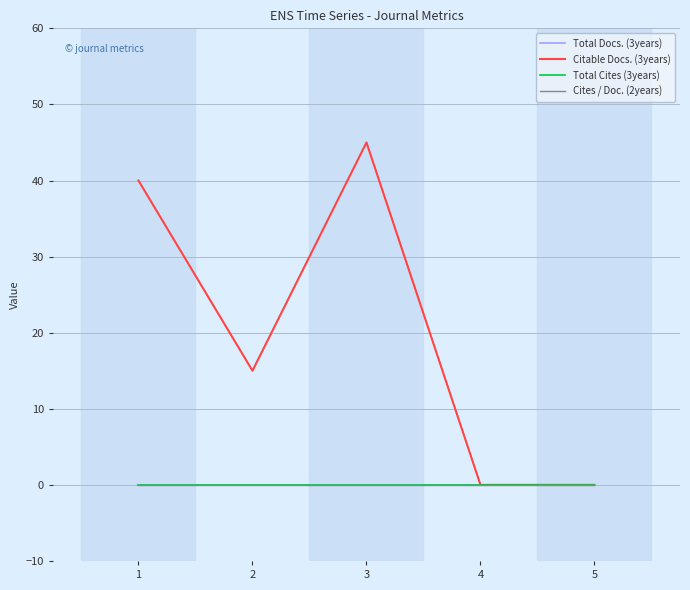

The Total Docs. (3years) series shows 0 at 5. True or false?

True